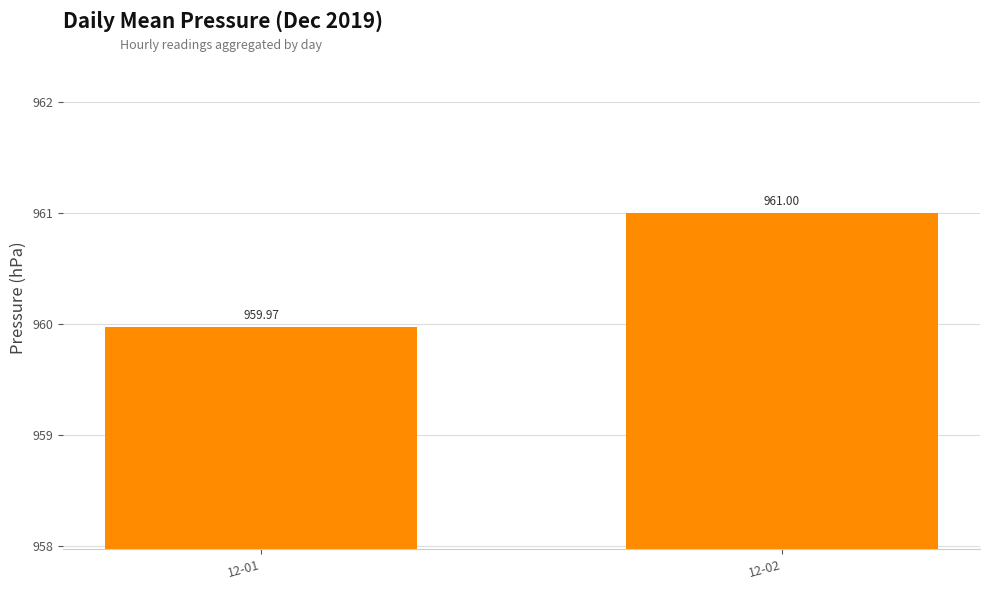

What is the sum of all values?

1921.0